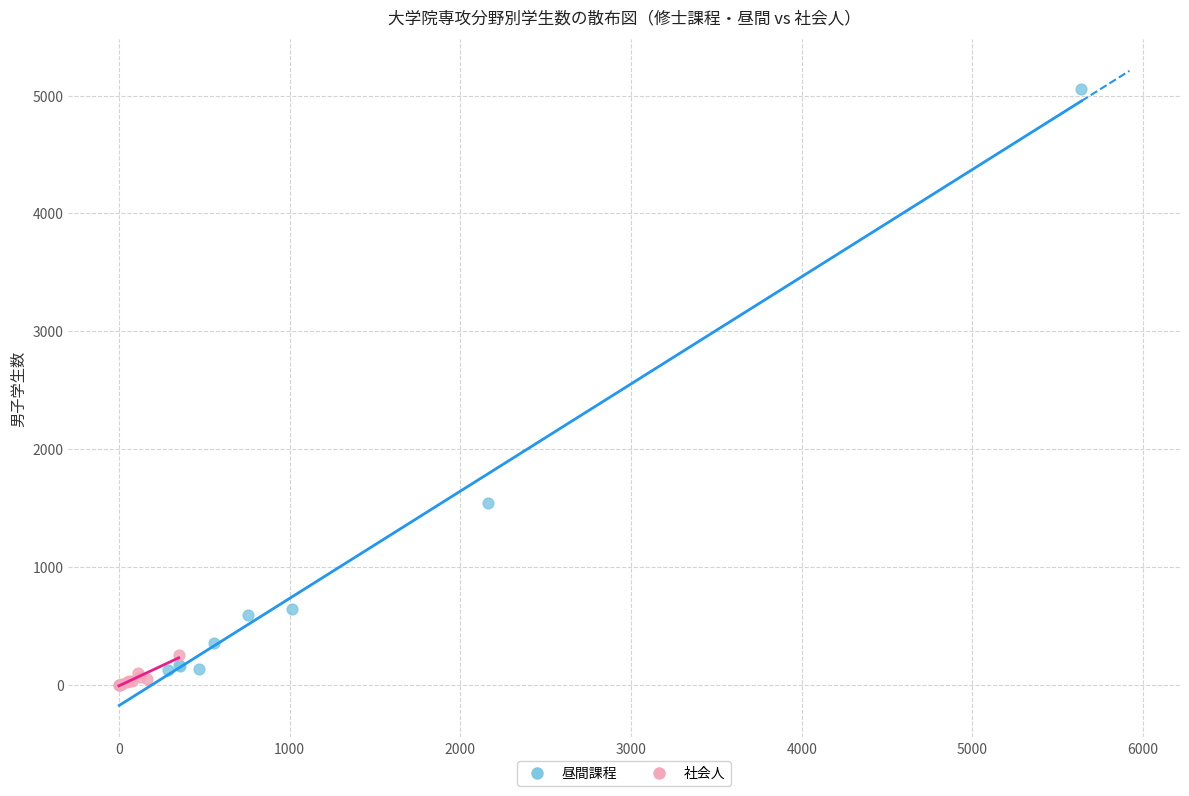

Which series has the widest spread of Y values?

昼間課程